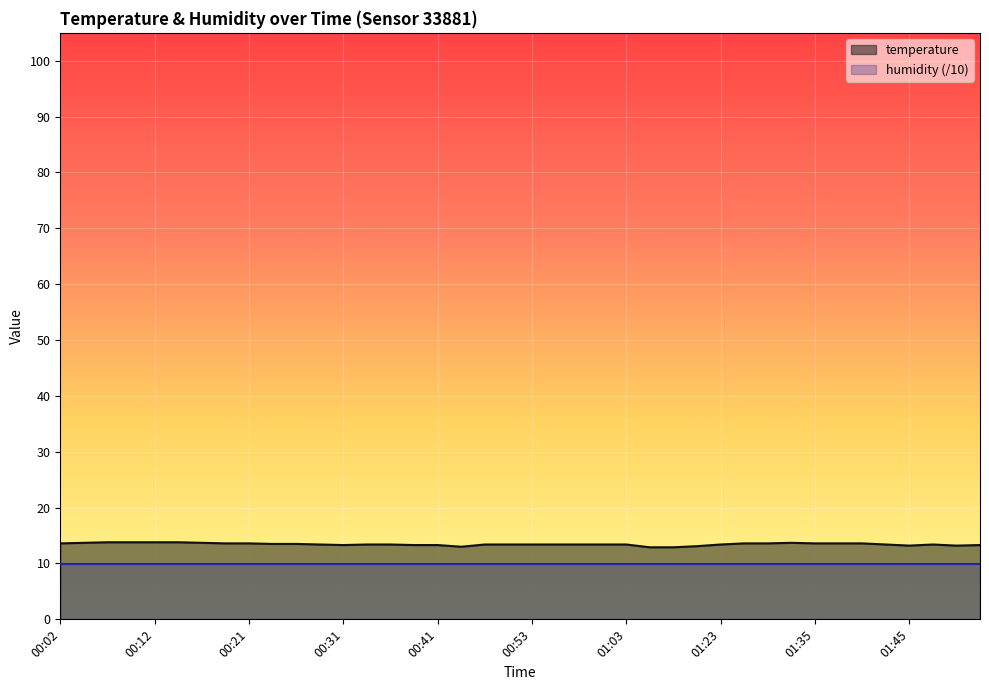

Where does the data first go above 13?

00:02